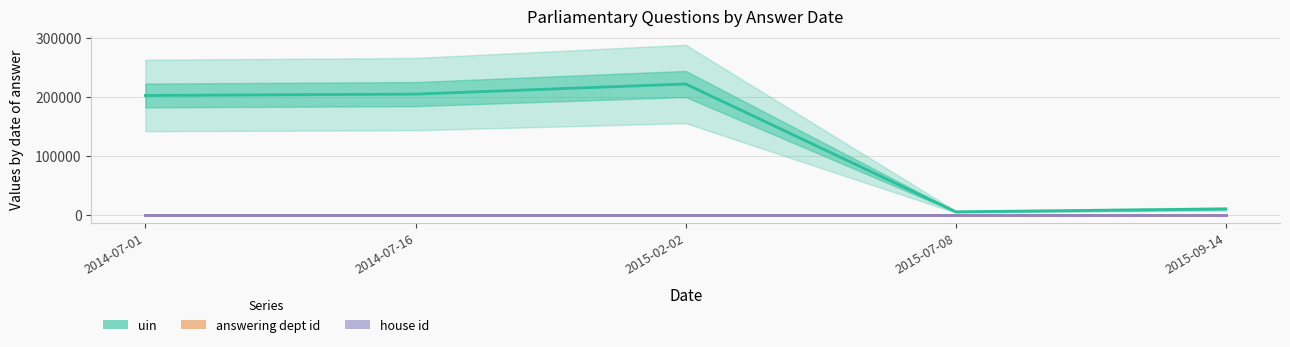

The value of house id at 2014-07-01 is 0. True or false?

False